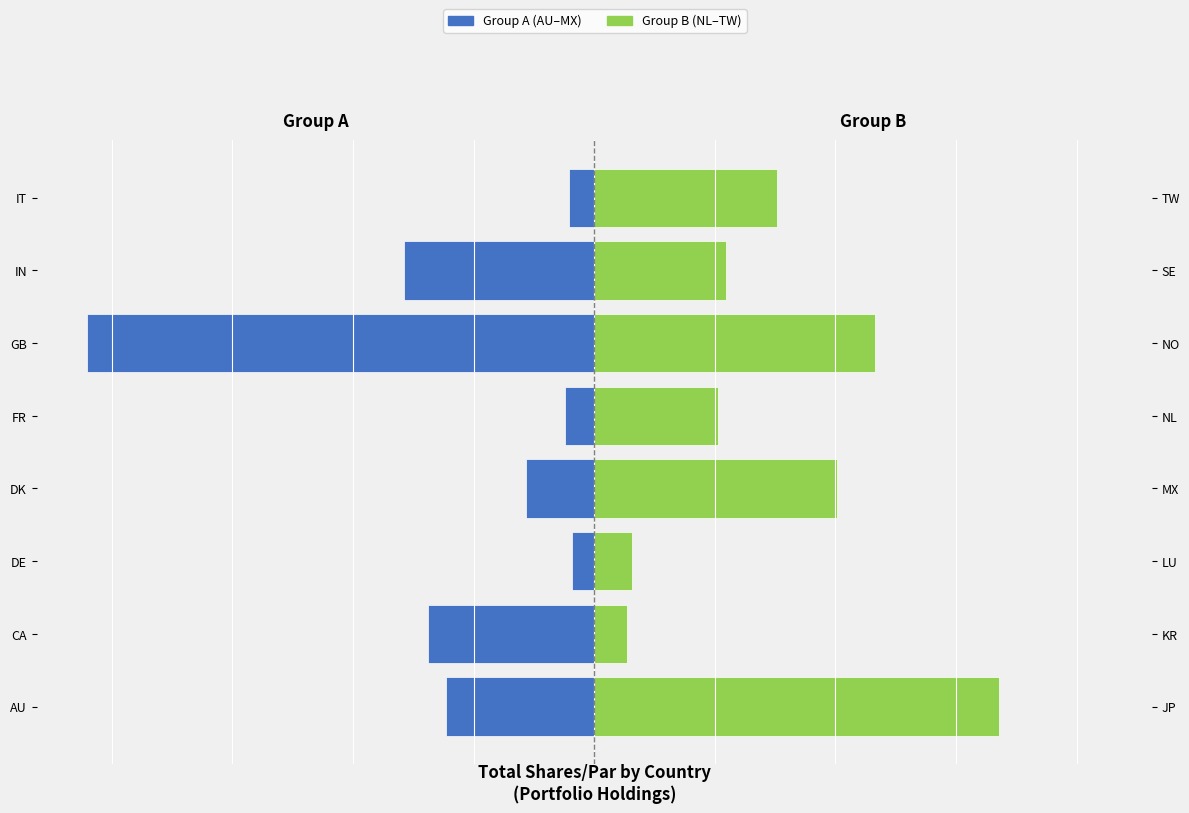

Does the chart contain any negative values?

No